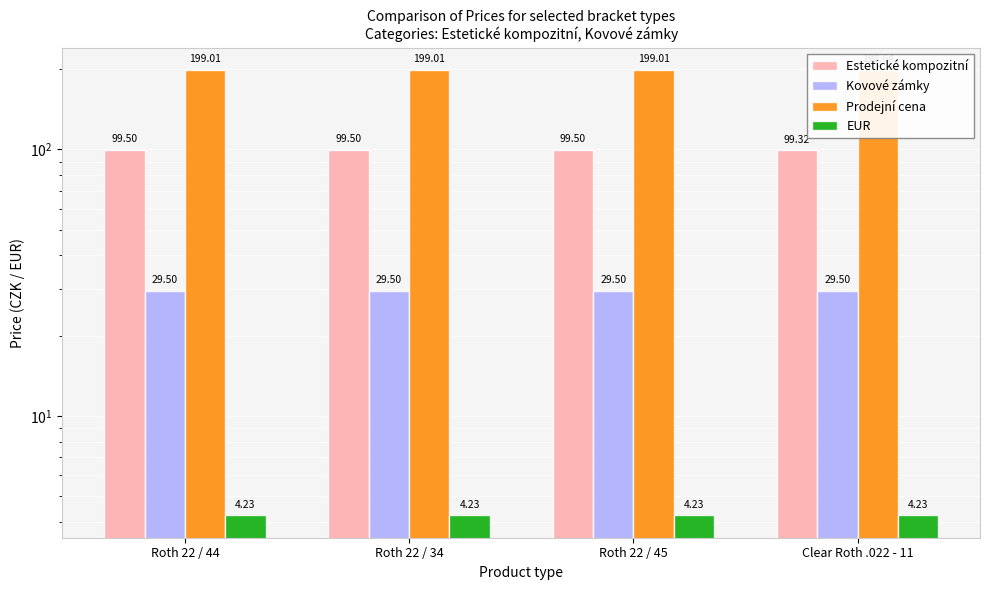

At which category does the chart reach its peak across all series?

Roth 22 / 44